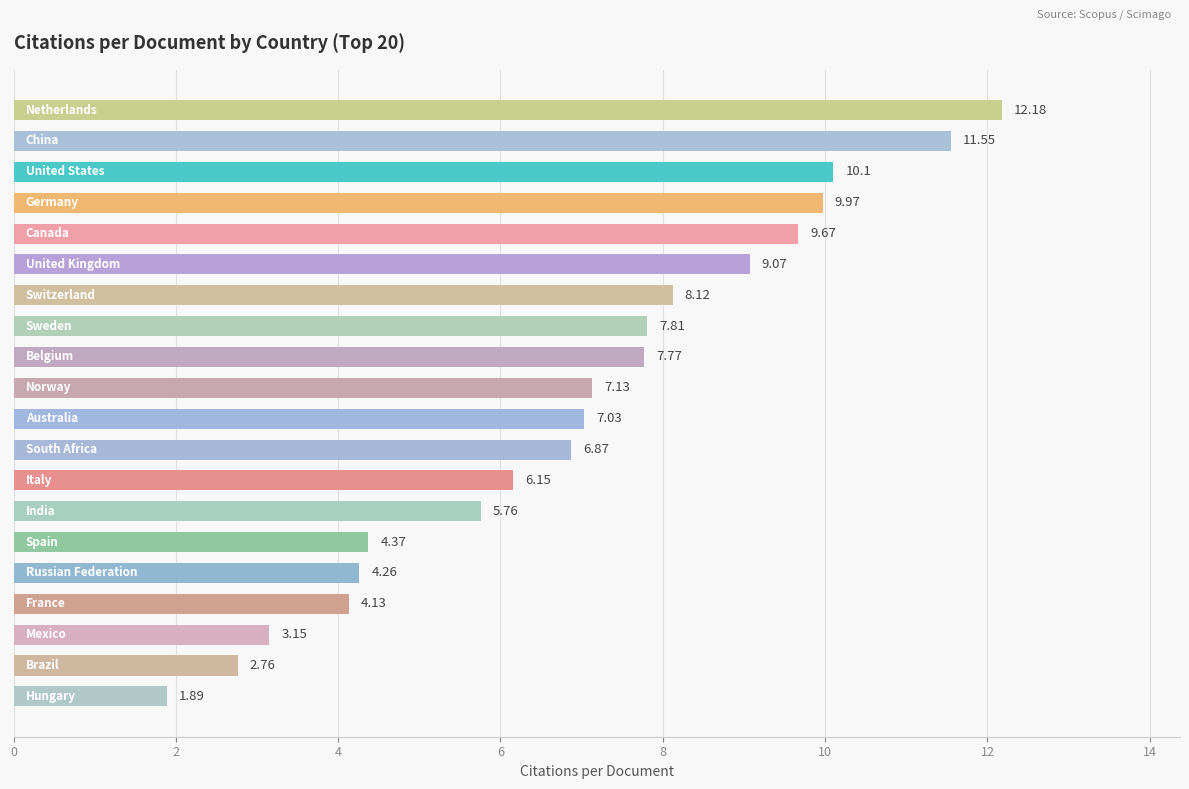

What is the greatest value displayed?

12.2